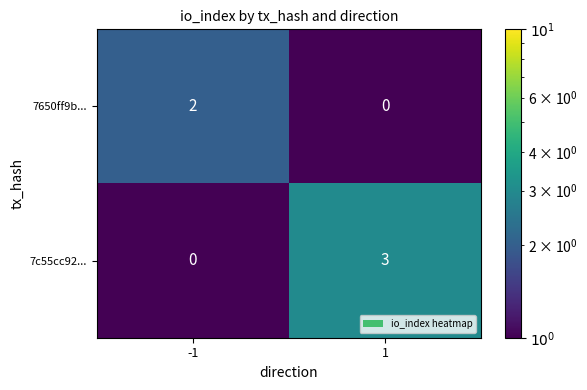

Which series changed the most between -1 and 1?

7c55cc92...